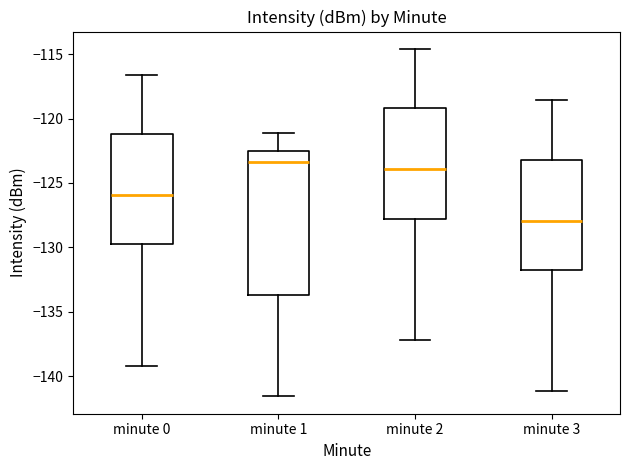

Reading left to right, transcribe this box plot: for each box, give where its median line is, the range the box spans, and where its two whiskers end, as read against the y-axis. The values are not printed on the chart, so give them approximately, as read against the axis.

minute 0: median -126.0, box -130.0 to -121.0, whiskers -139.0 to -116.5
minute 1: median -123.5, box -133.5 to -122.5, whiskers -141.5 to -121.0
minute 2: median -124.0, box -128.0 to -119.0, whiskers -137.0 to -114.5
minute 3: median -128.0, box -132.0 to -123.0, whiskers -141.0 to -118.5